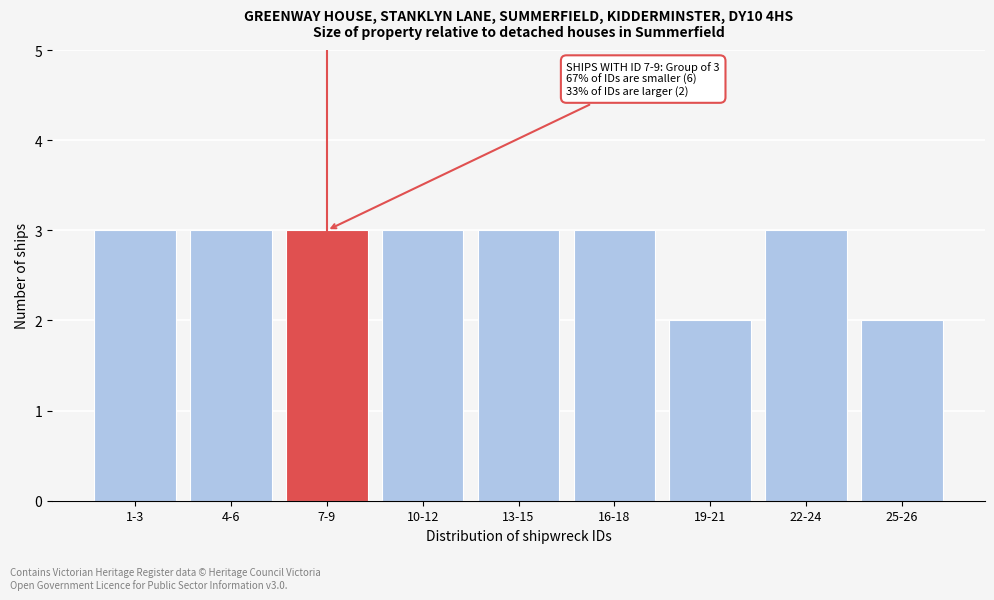

Reading left to right, transcribe all the data shown in this chart.

1-3=3	4-6=3	7-9=3	10-12=3	13-15=3	16-18=3	19-21=2	22-24=3	25-26=2